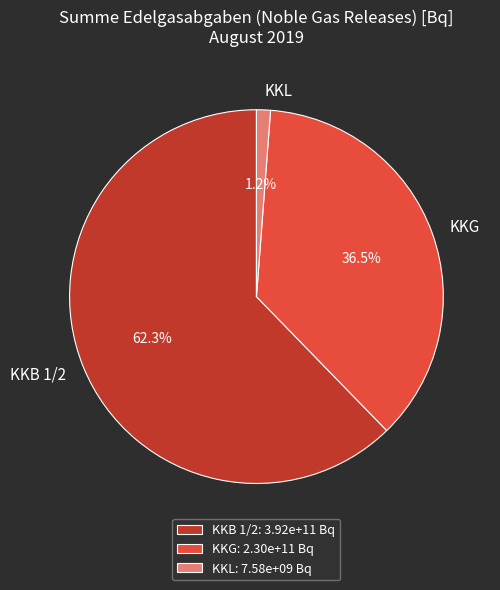

How many segments does this pie chart have?

3